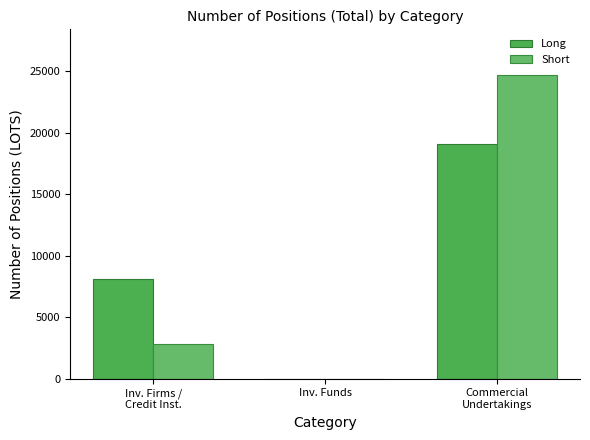

What is the label of the 2nd bar from the left?

Inv. Funds